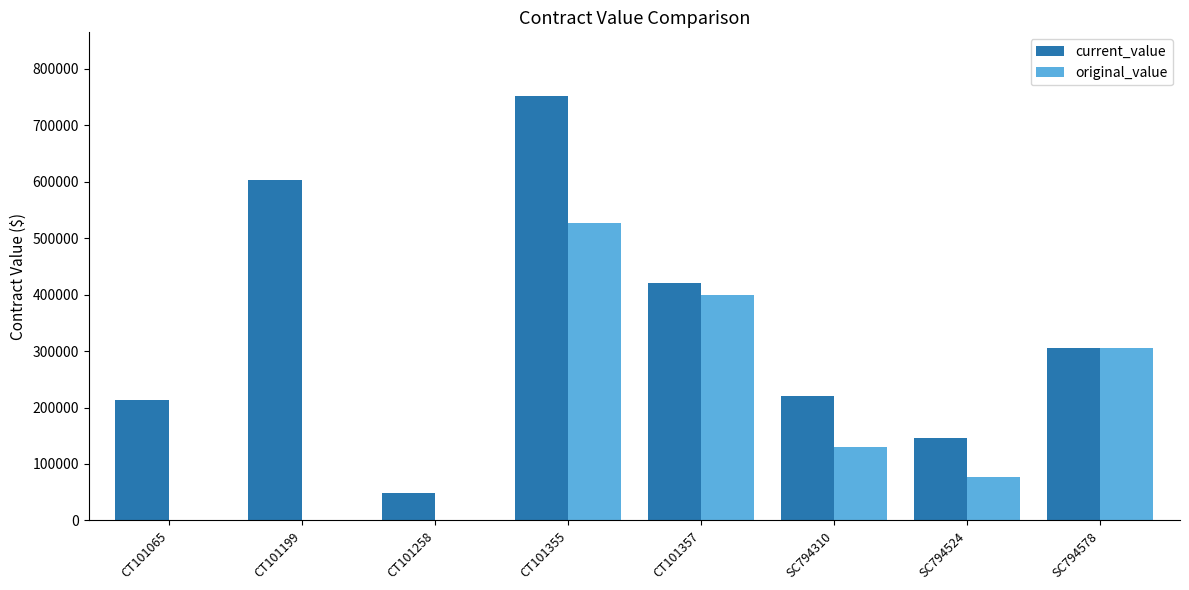

At which category is the sum across all series the highest?

CT101355